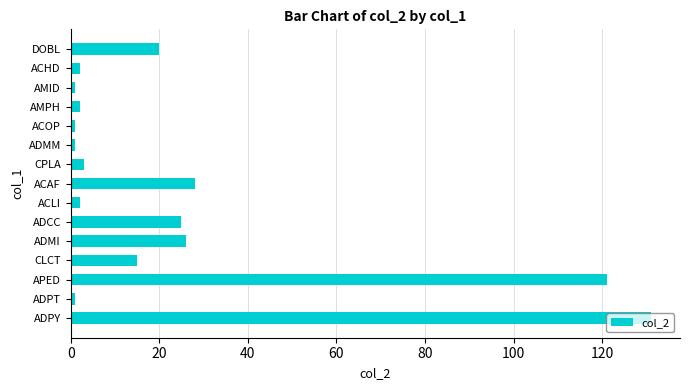

What is the minimum value shown in the chart?

1